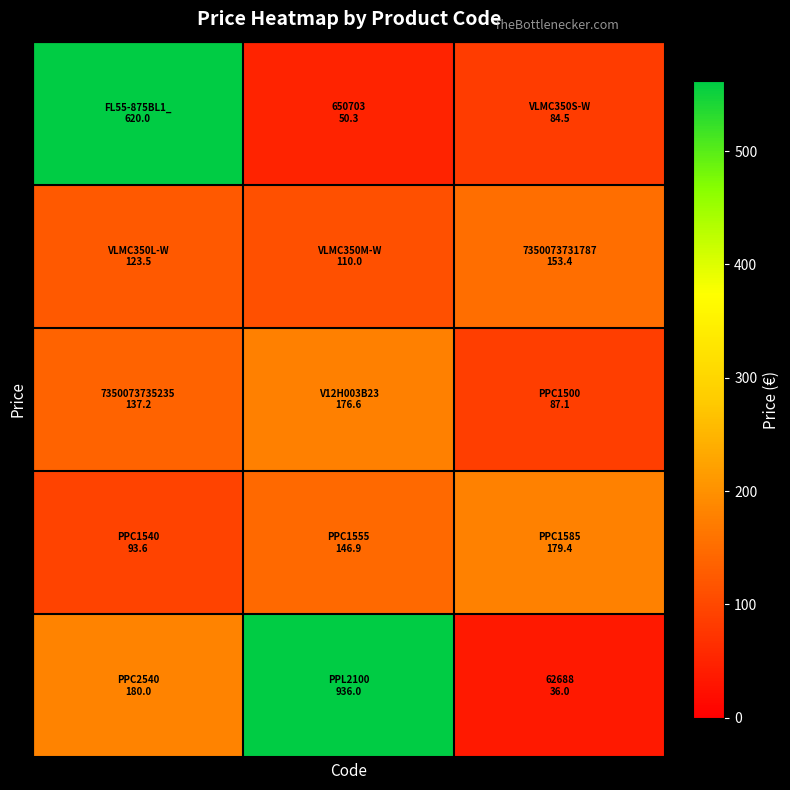

At which category is the sum across all series the highest?

1